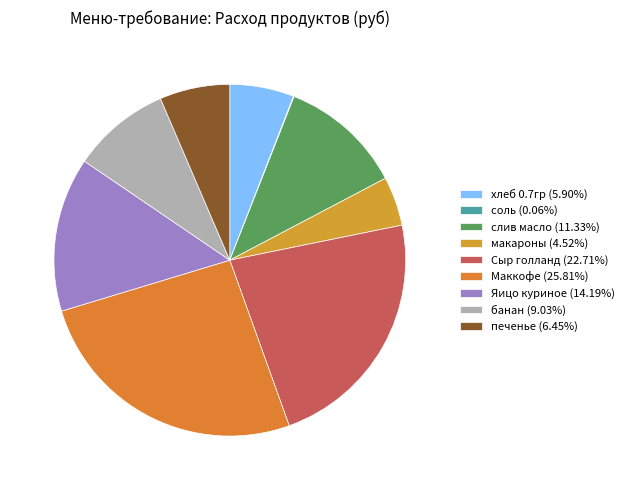

Approximately how many times larger is the value at Сыр голланд compared to Маккофе?

0.9